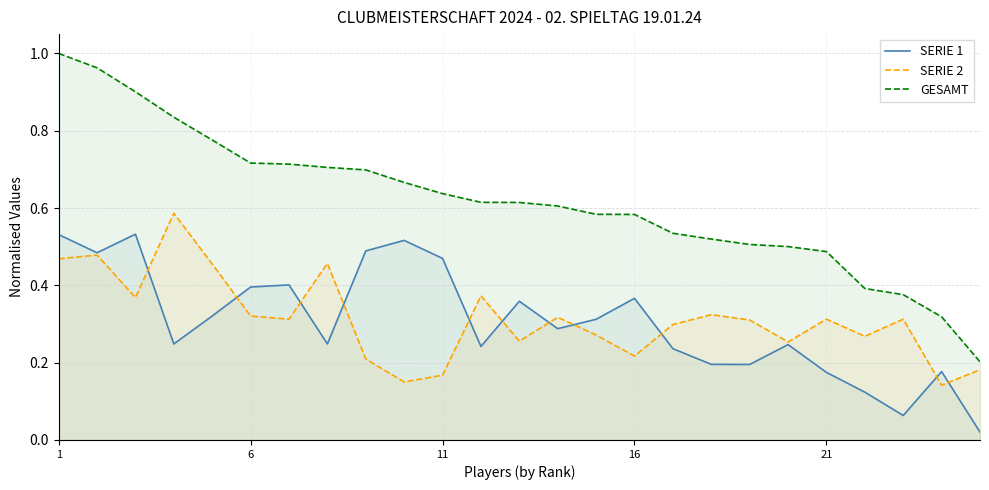

What is the sum of all SERIE 2 values?

7.8